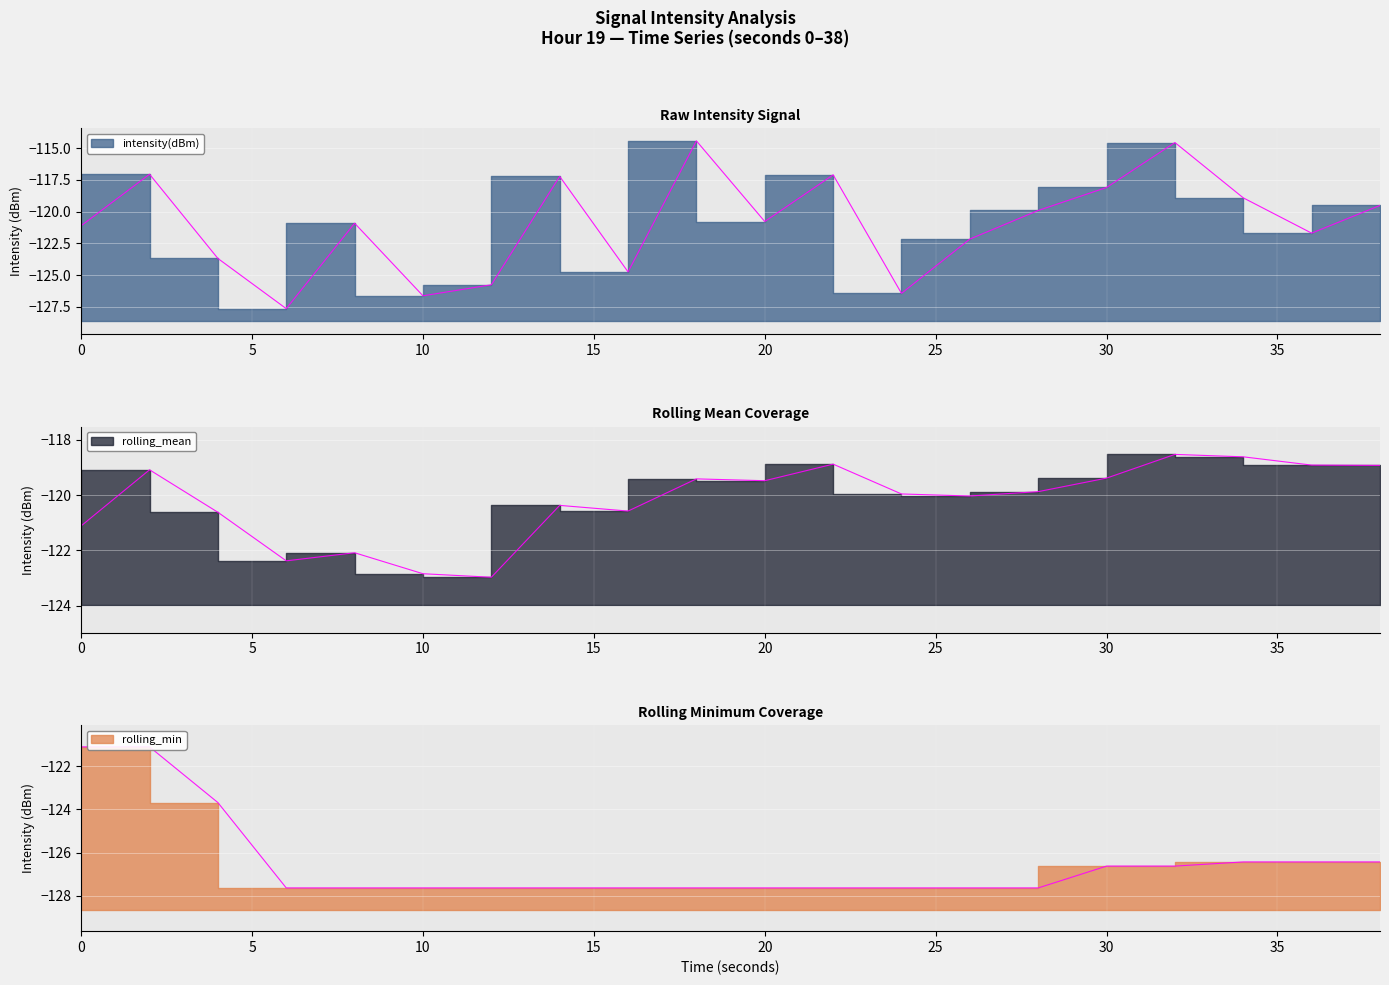

Read the rolling_mean value at 26.

-120.0